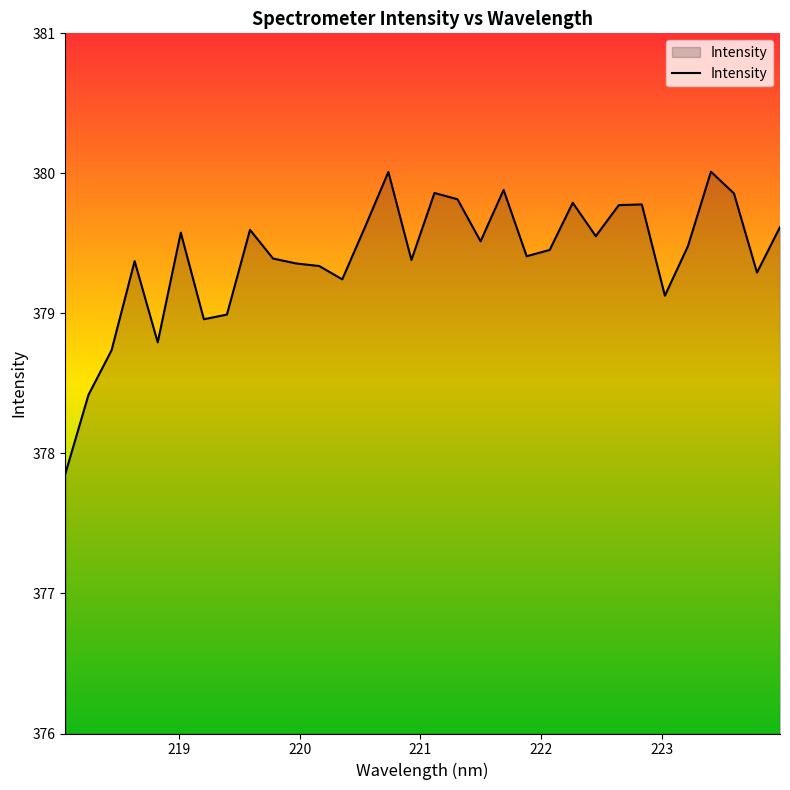

What is the difference between the maximum and minimum values?

2.2